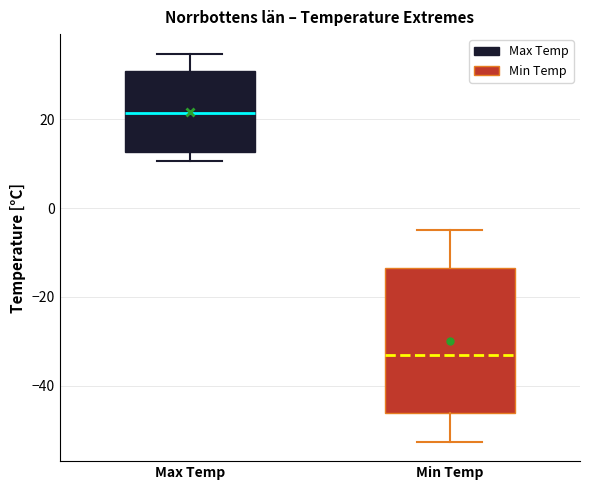

Where does the upper whisker of the box for Max Temp end on the y-axis? The values are not printed on the chart, so give them approximately, as read against the axis.

34